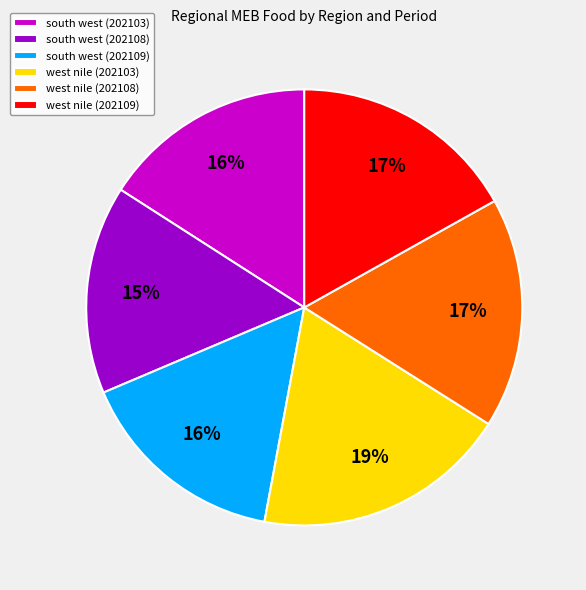

How many slices are in this pie chart?

6